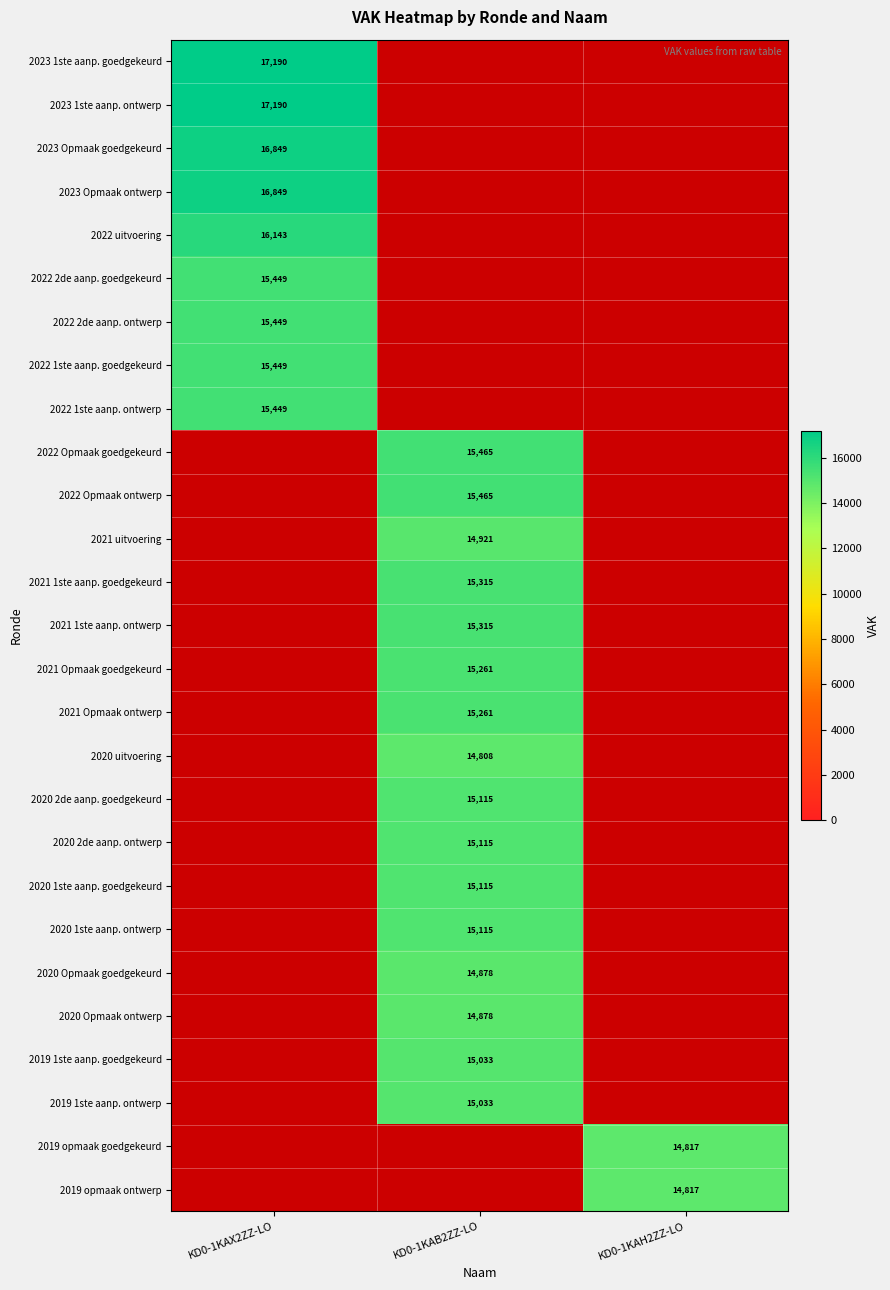

What is the smallest value displayed?

14808.0